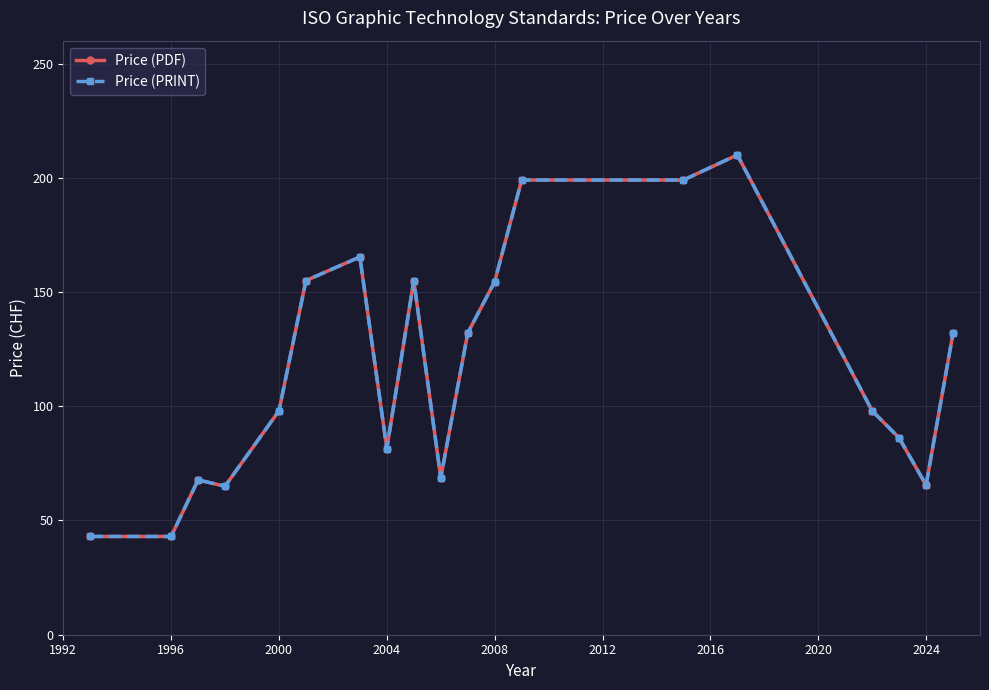

Is this an area chart (filled region under the line)?

No